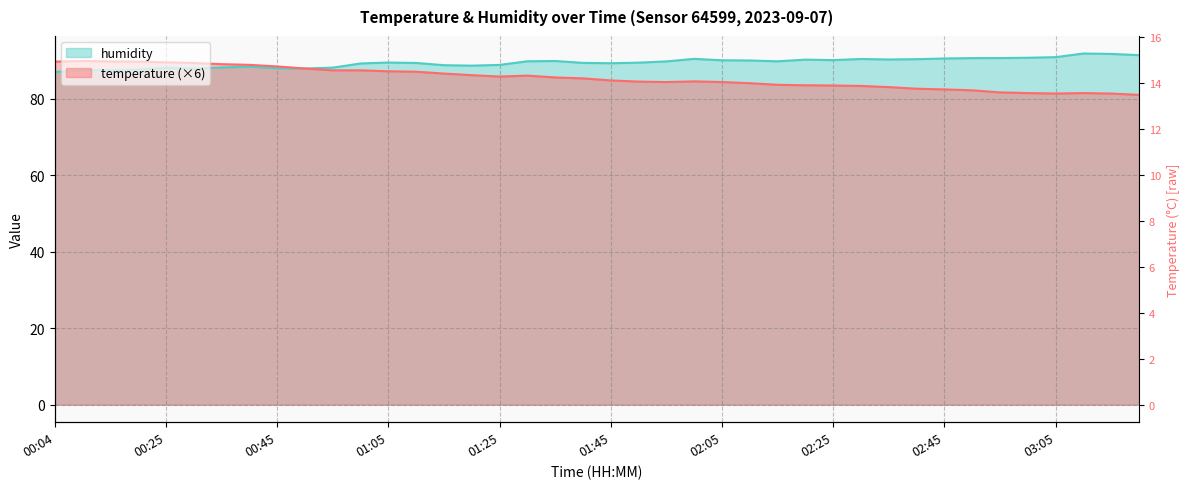

Is it true that humidity equals 160.9 at 02:55?

False